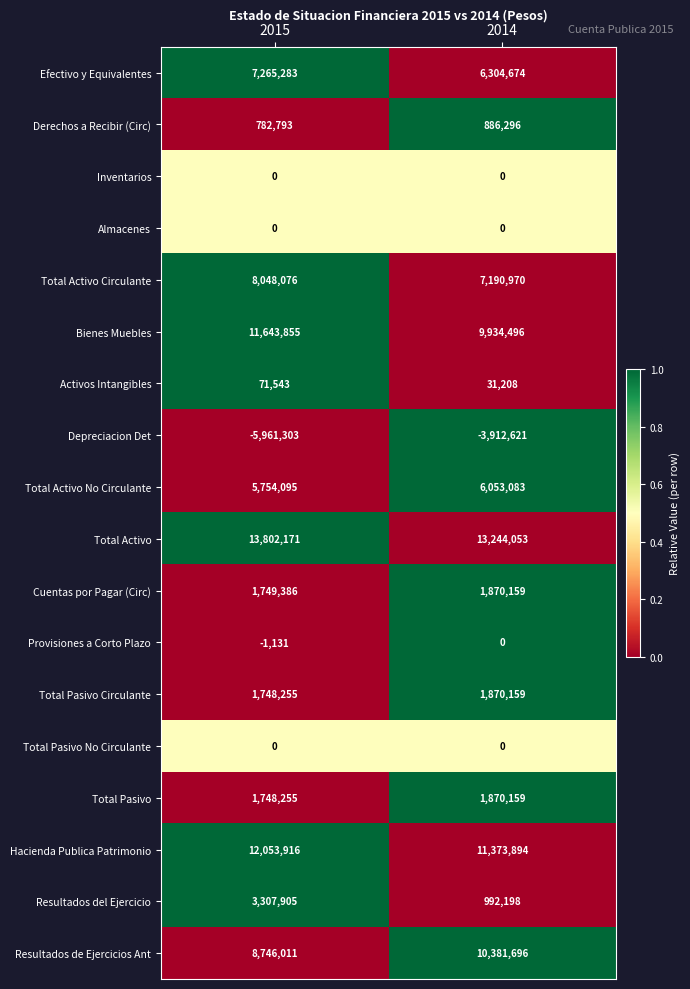

What is the spread (max minus min) of values at 2014?

17156674